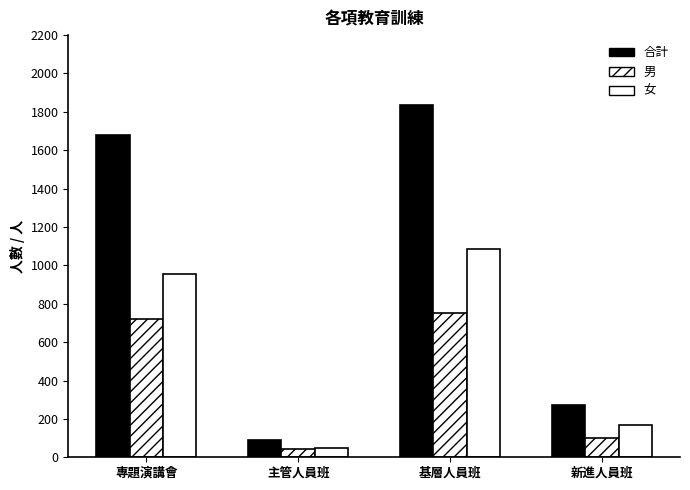

How many series are shown in this chart?

3